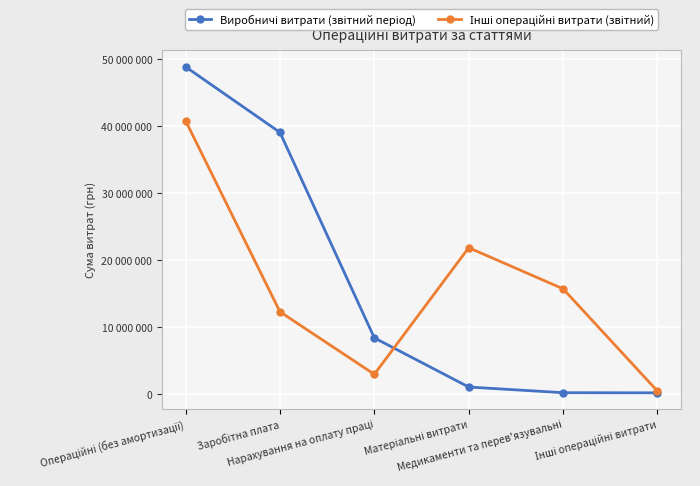

What position from the right is Нарахування на оплату праці?

4